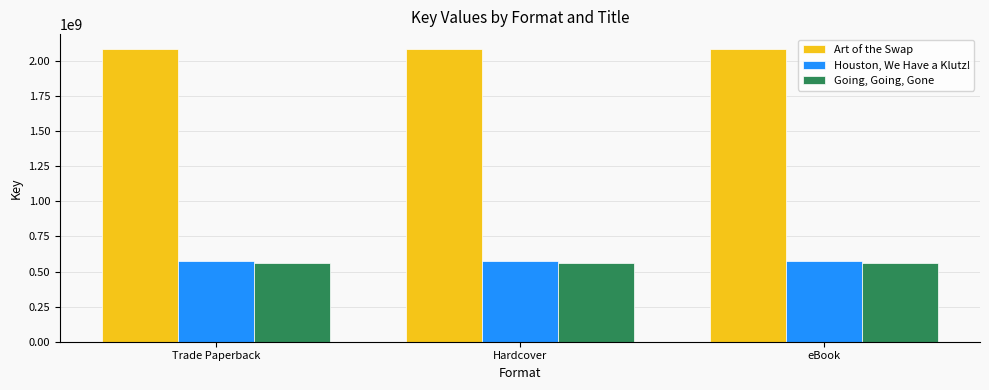

List the series in order of their peak value, lowest first.

Going, Going, Gone, Houston, We Have a Klutz!, Art of the Swap